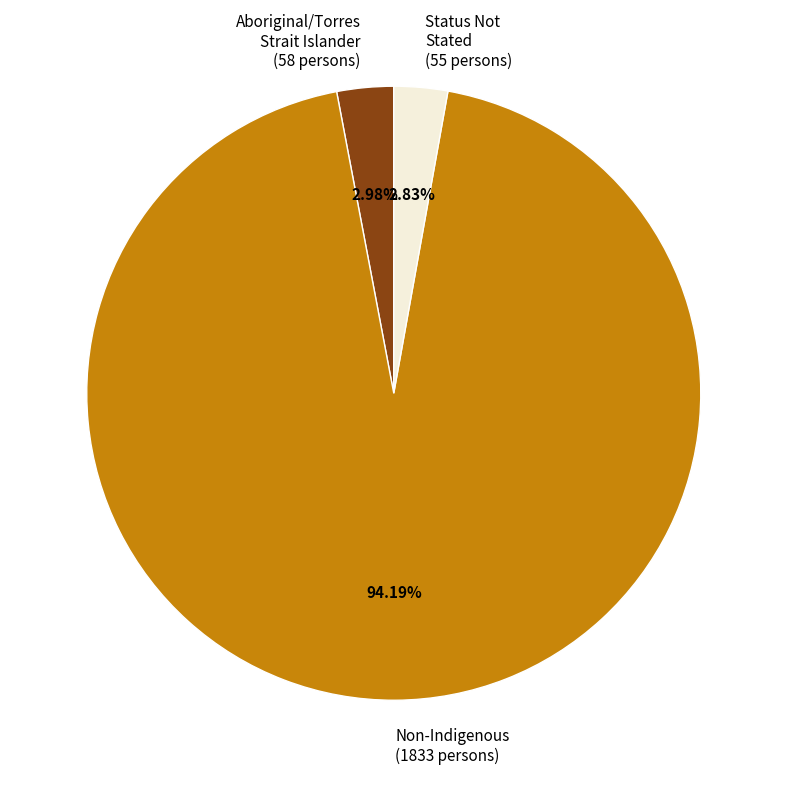

How many segments does this pie chart have?

3